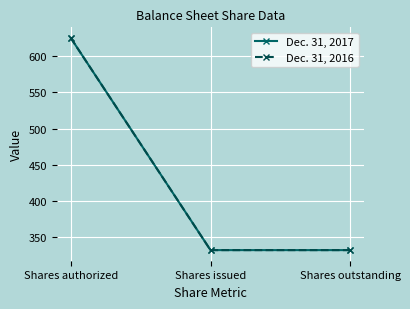

Is it true that Dec. 31, 2016 equals 332.3 at Shares outstanding?

True